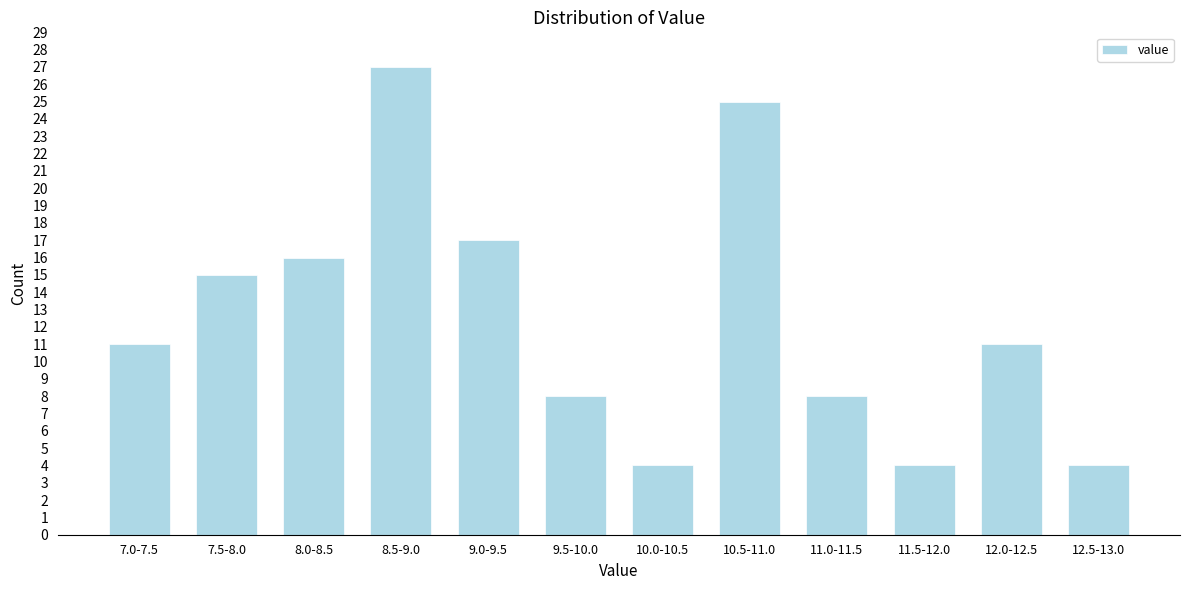

Reading right to left, what are all the values shown in this chart?

12.5-13.0=4	12.0-12.5=11	11.5-12.0=4	11.0-11.5=8	10.5-11.0=25	10.0-10.5=4	9.5-10.0=8	9.0-9.5=17	8.5-9.0=27	8.0-8.5=16	7.5-8.0=15	7.0-7.5=11